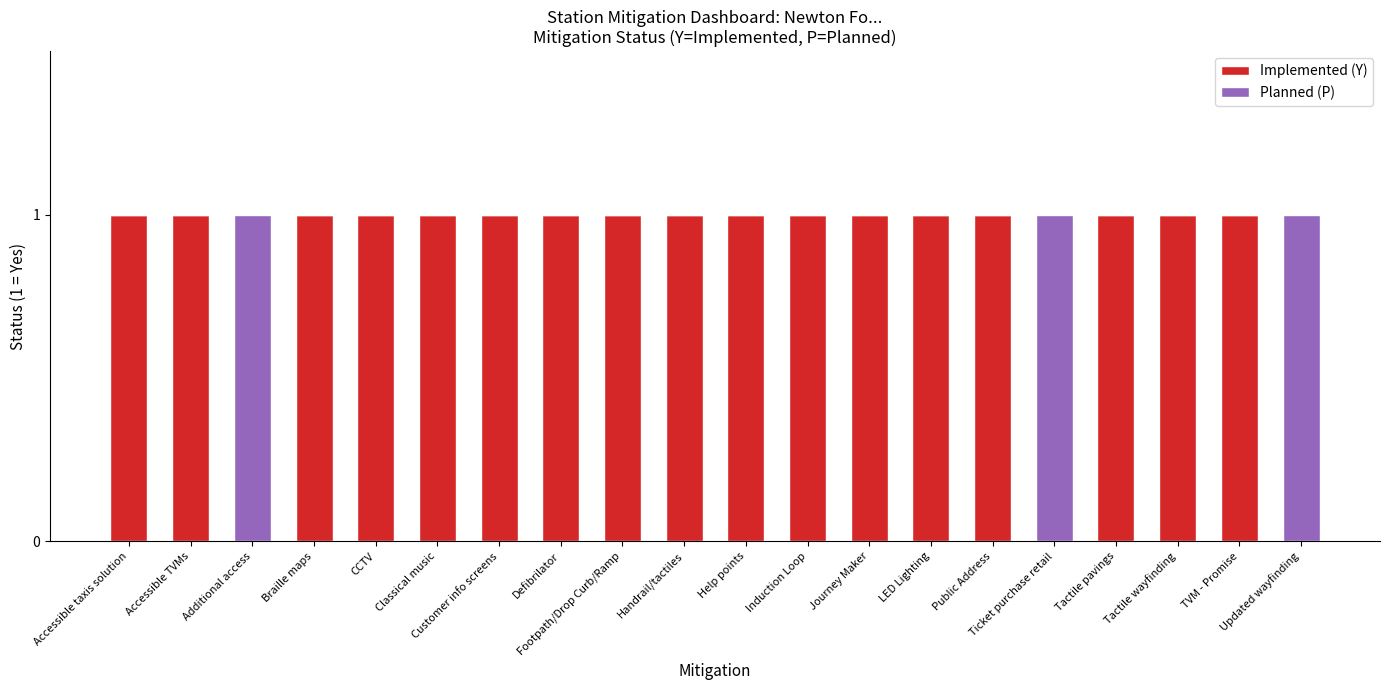

What is the sum of all Implemented (Y) values?

17